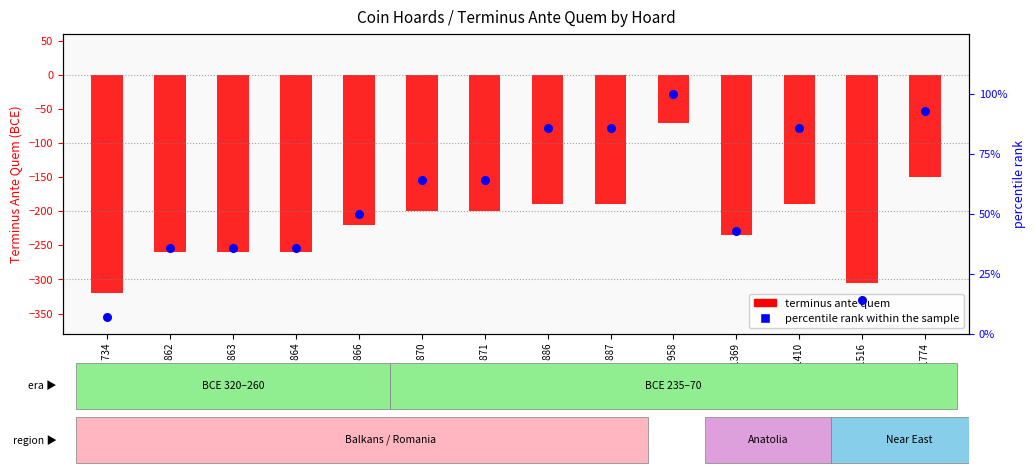

At which category is the sum across all series the highest?

IGCH 958